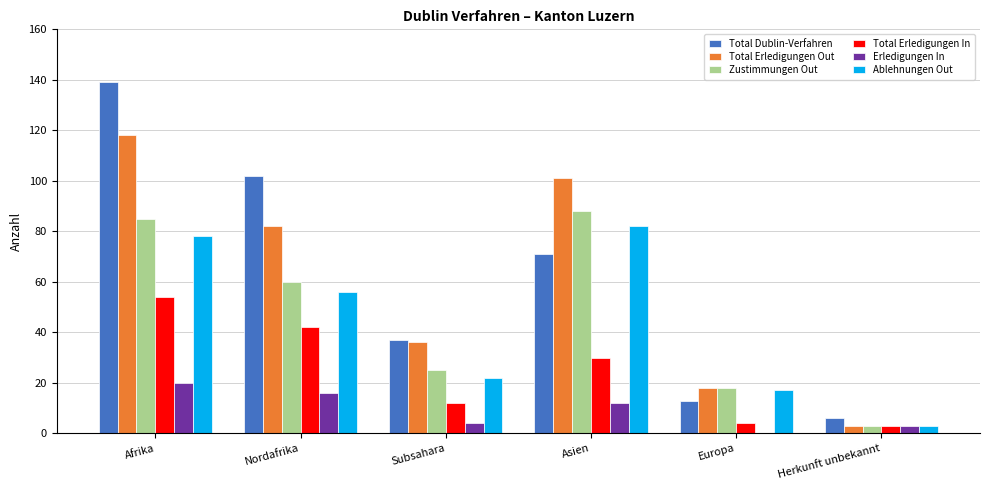

How many groups of bars are there?

6